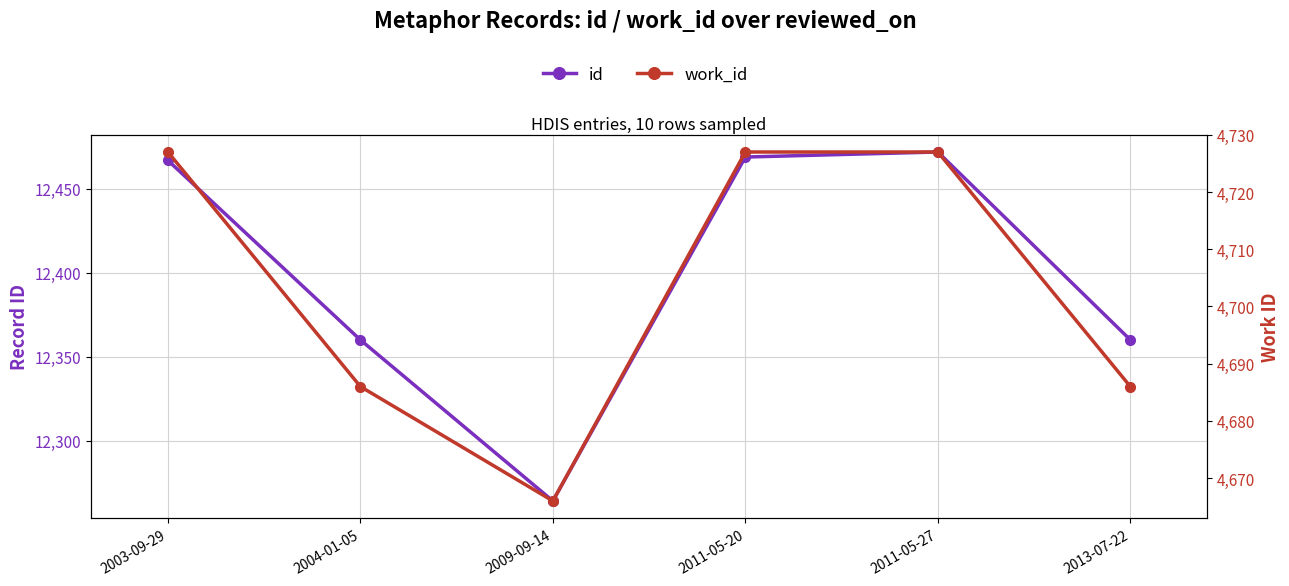

Which label corresponds to the smallest value in the chart?

2009-09-14